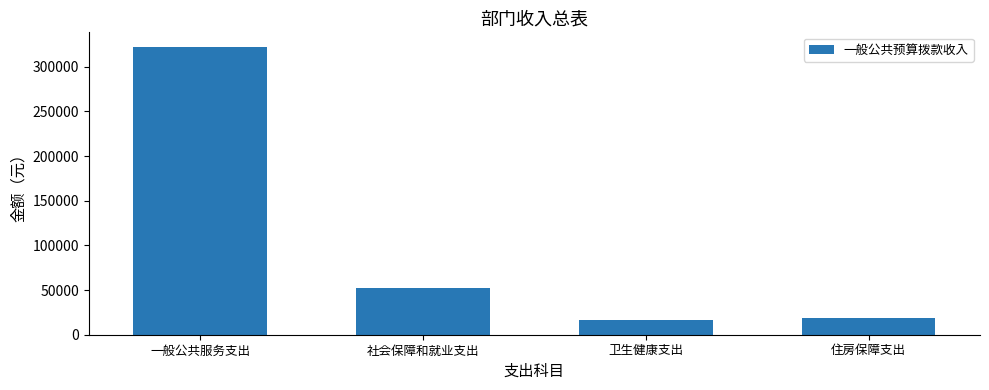

How many categories are shown in the chart?

4